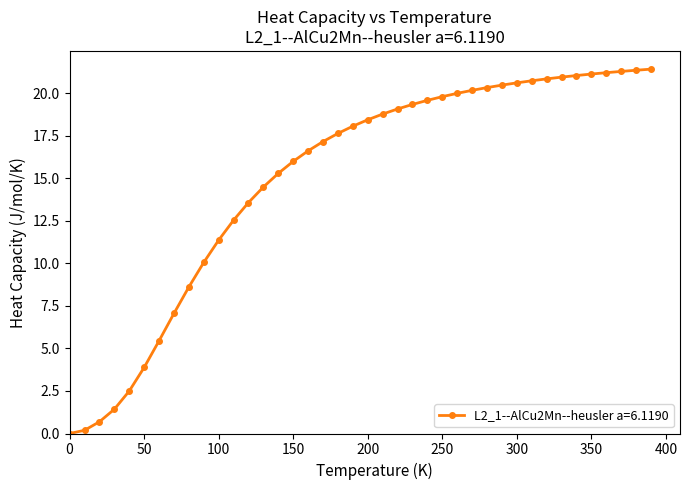

What is the value of the 16th point from the left?

16.0